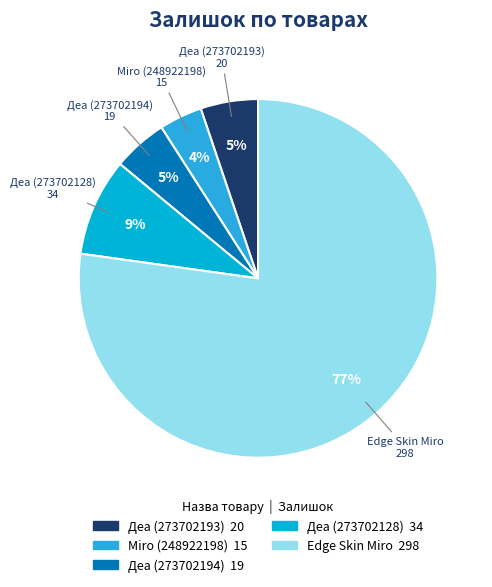

Does any single category account for the majority?

Yes